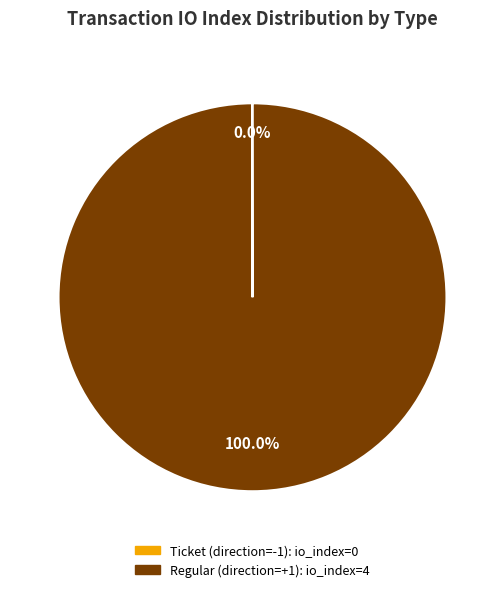

What is the majority slice?

Regular (direction=+1)